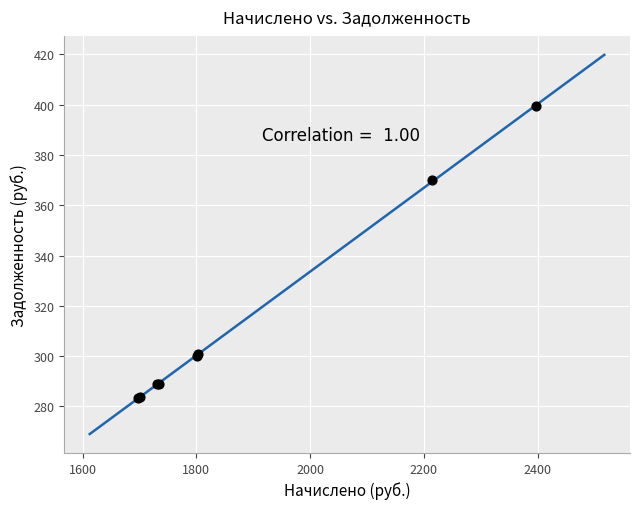

What Y value in the scatter plot is closest to 341?

369.8